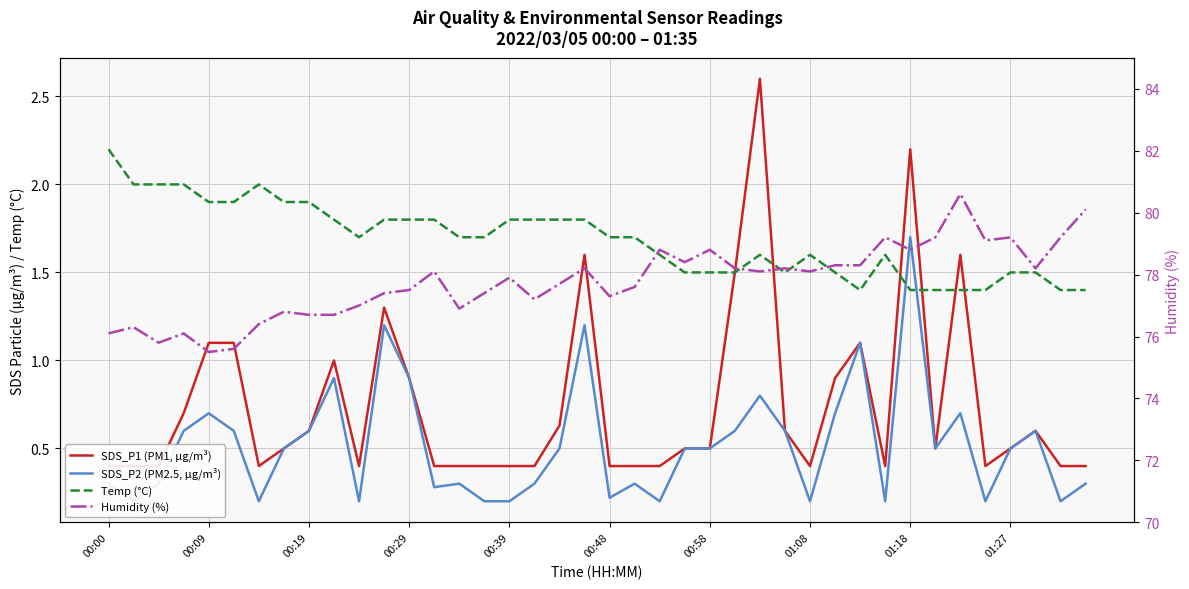

At which label does Temp (°C) reach its peak?

00:00